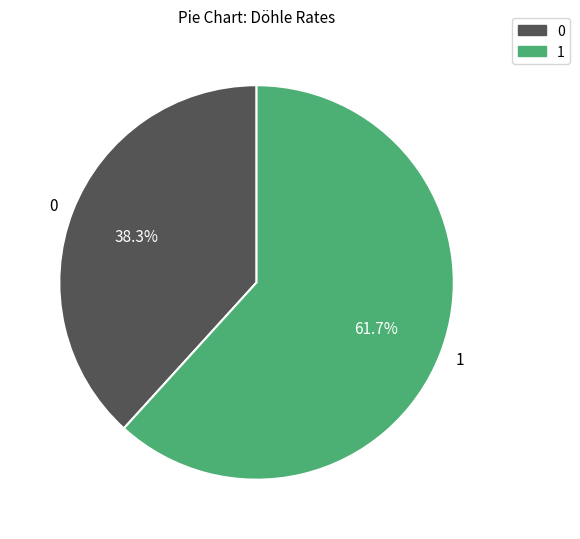

Count the number of slices in the pie.

2